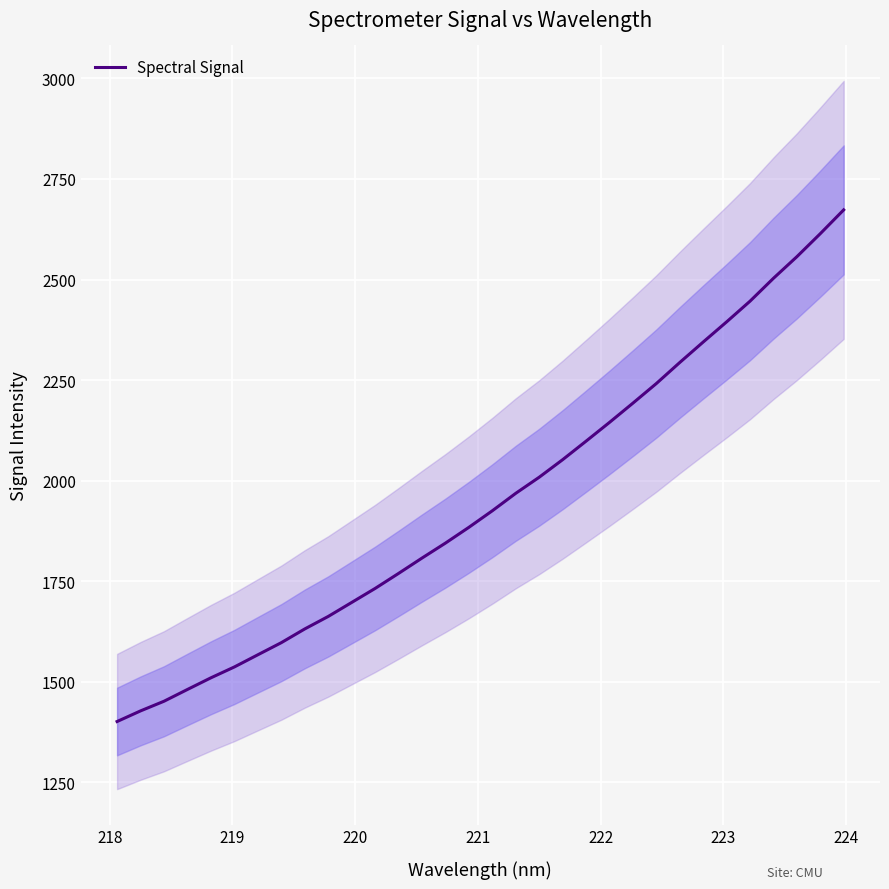

How many distinct data groups are displayed?

1